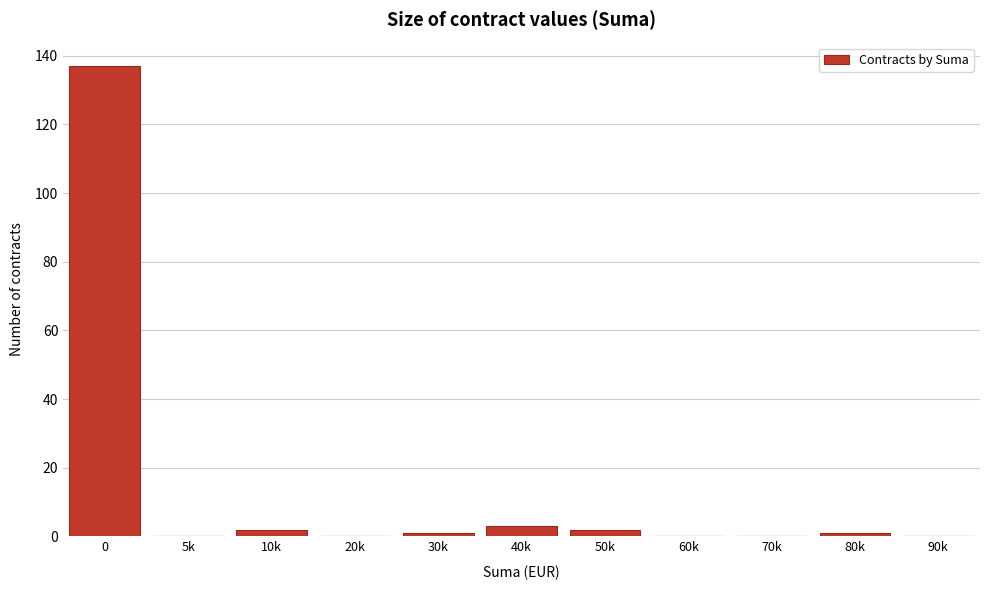

Reading right to left, what are all the values shown in this chart?

90k=0	80k=1	70k=0	60k=0	50k=2	40k=3	30k=1	20k=0	10k=2	5k=0	0=137